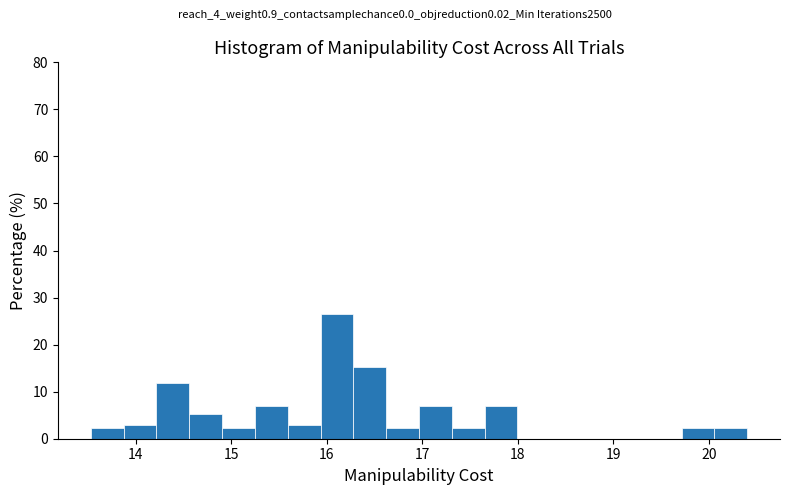

Read against the x-axis, roughly where is the centre of the tallest bar?

16.1